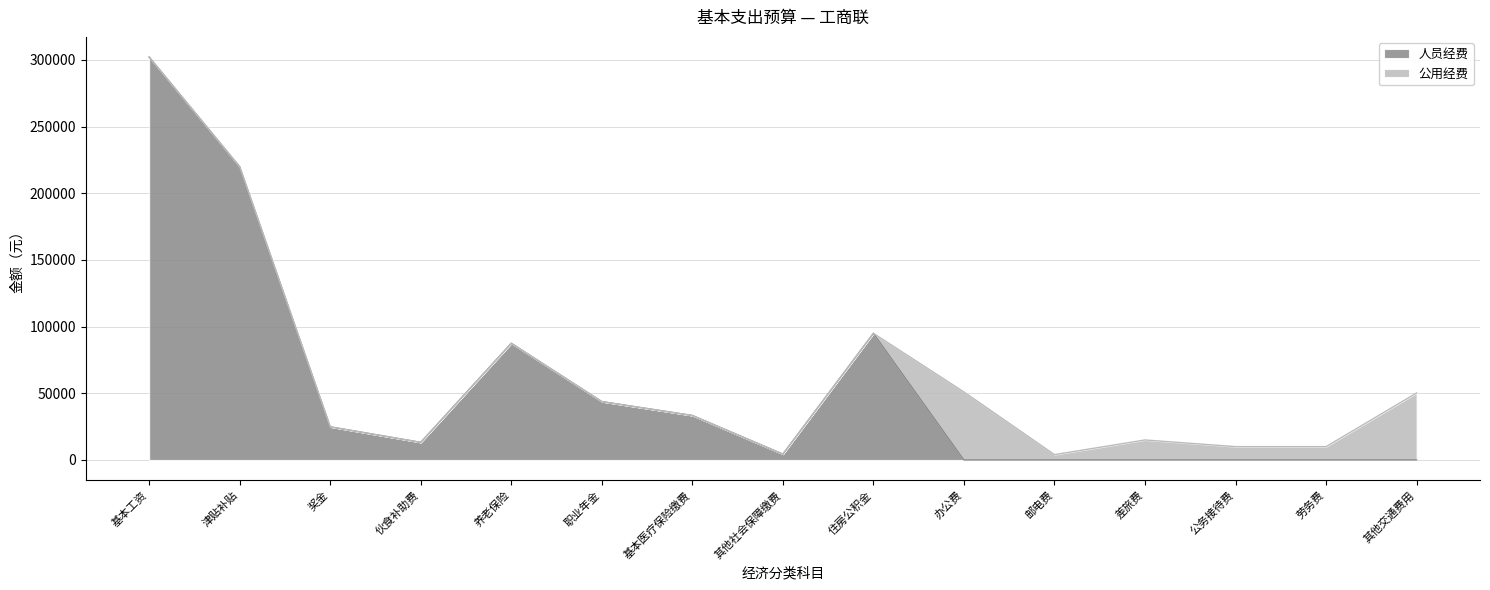

Rank the categories by value from lowest to highest.

办公费, 邮电费, 差旅费, 公务接待费, 劳务费, 其他交通费用, 其他社会保障缴费, 伙食补助费, 奖金, 基本医疗保险缴费, 职业年金, 养老保险, 住房公积金, 津贴补贴, 基本工资